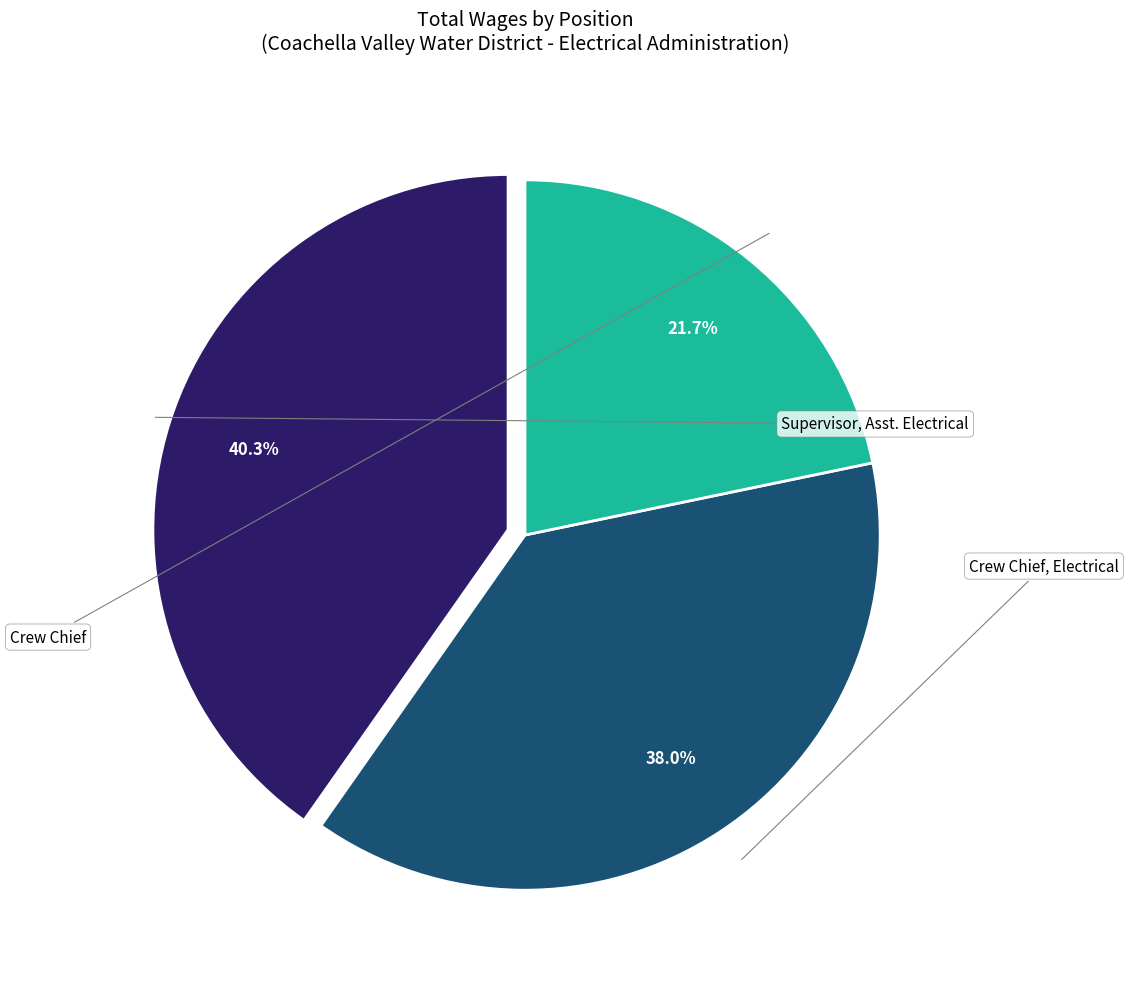

How many segments does this pie chart have?

3